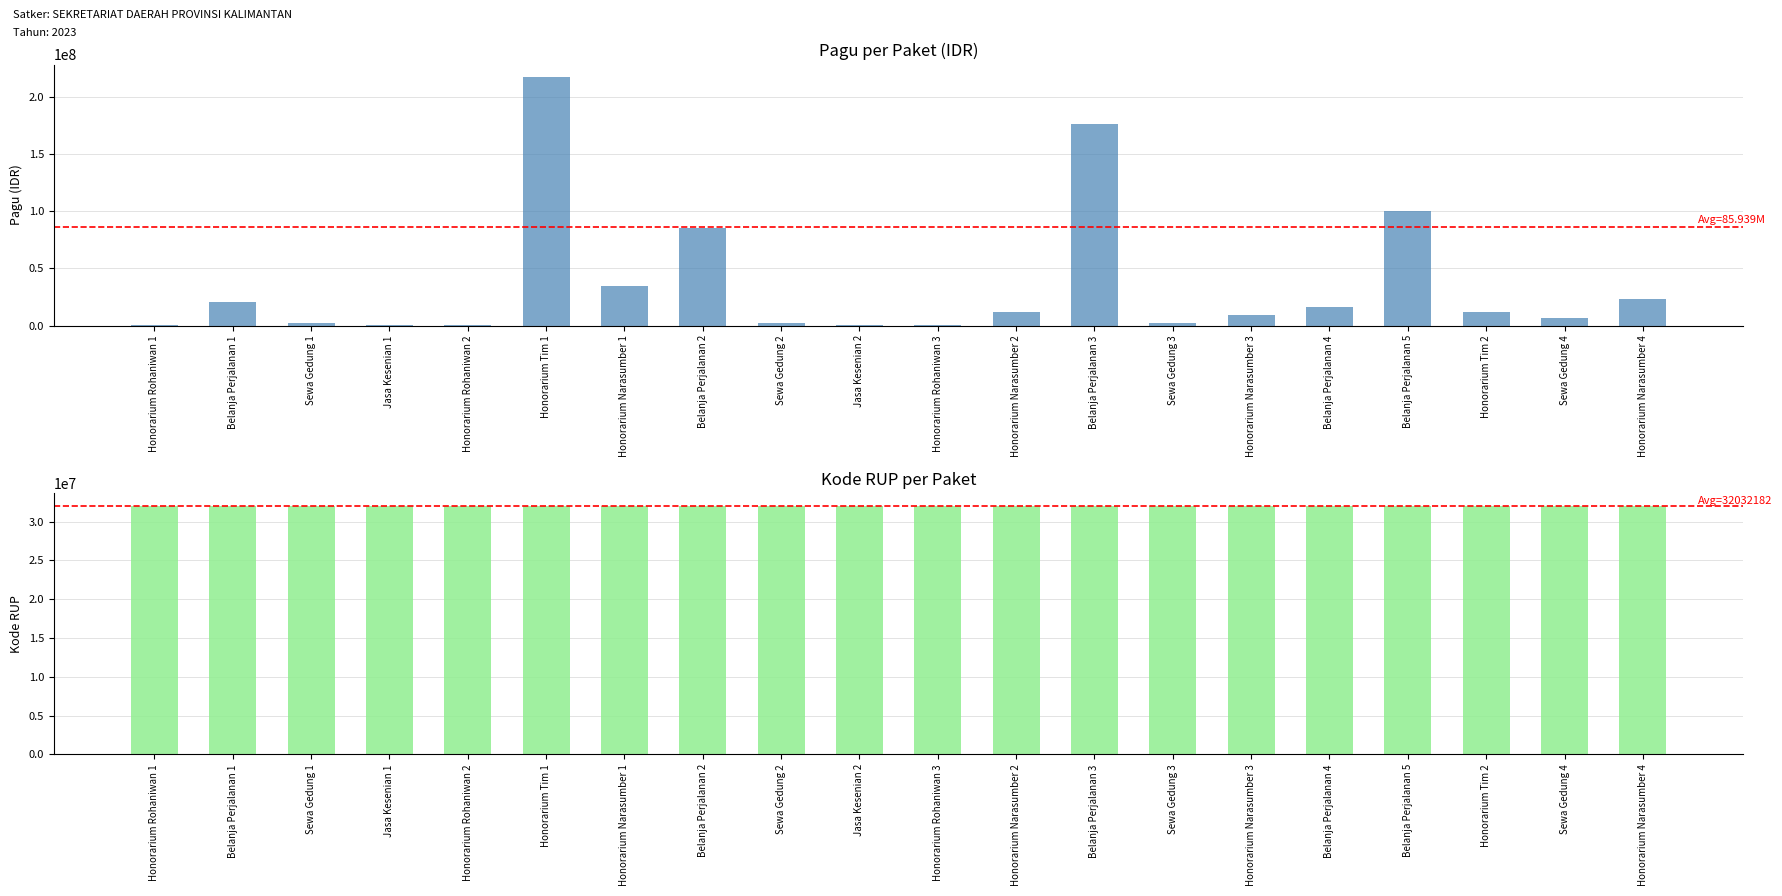

At which category does the chart reach its peak across all series?

Honorarium Tim 1